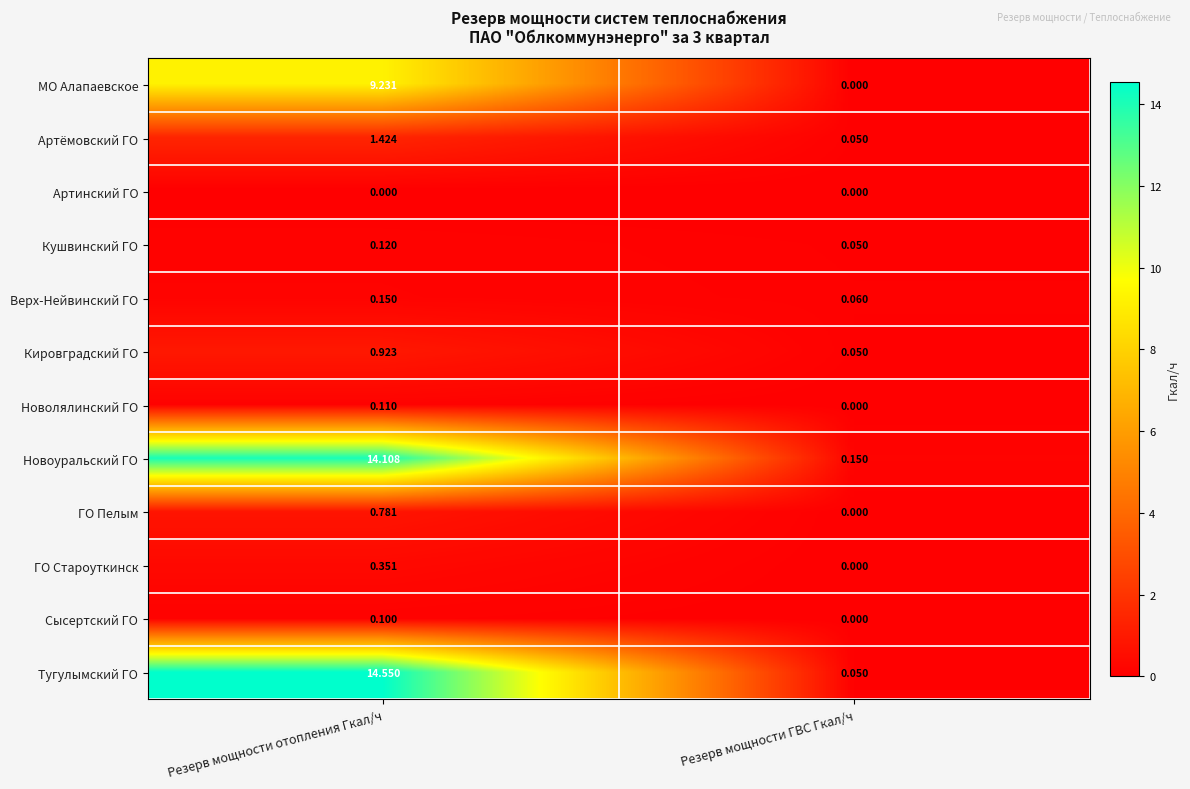

Which series has the largest range (max minus min)?

Тугулымский ГО